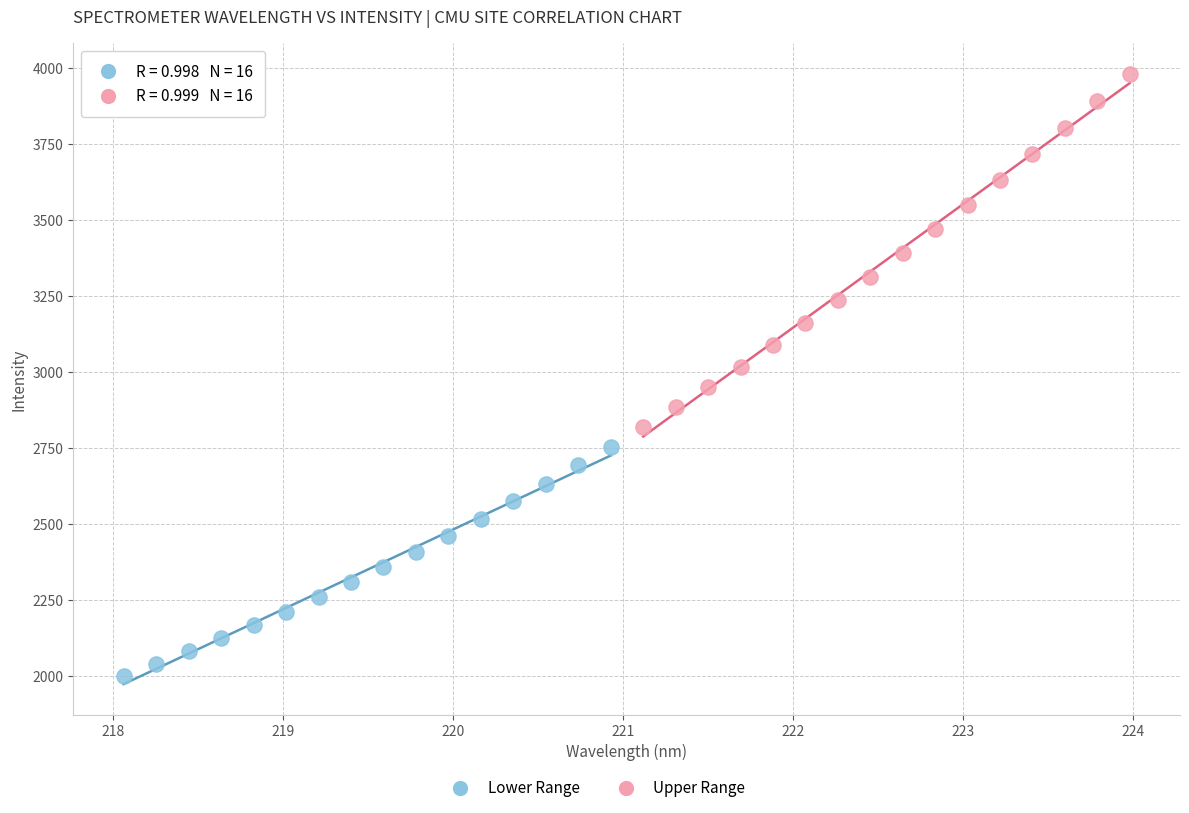

Which series has the largest Y range (max minus min)?

Upper Range